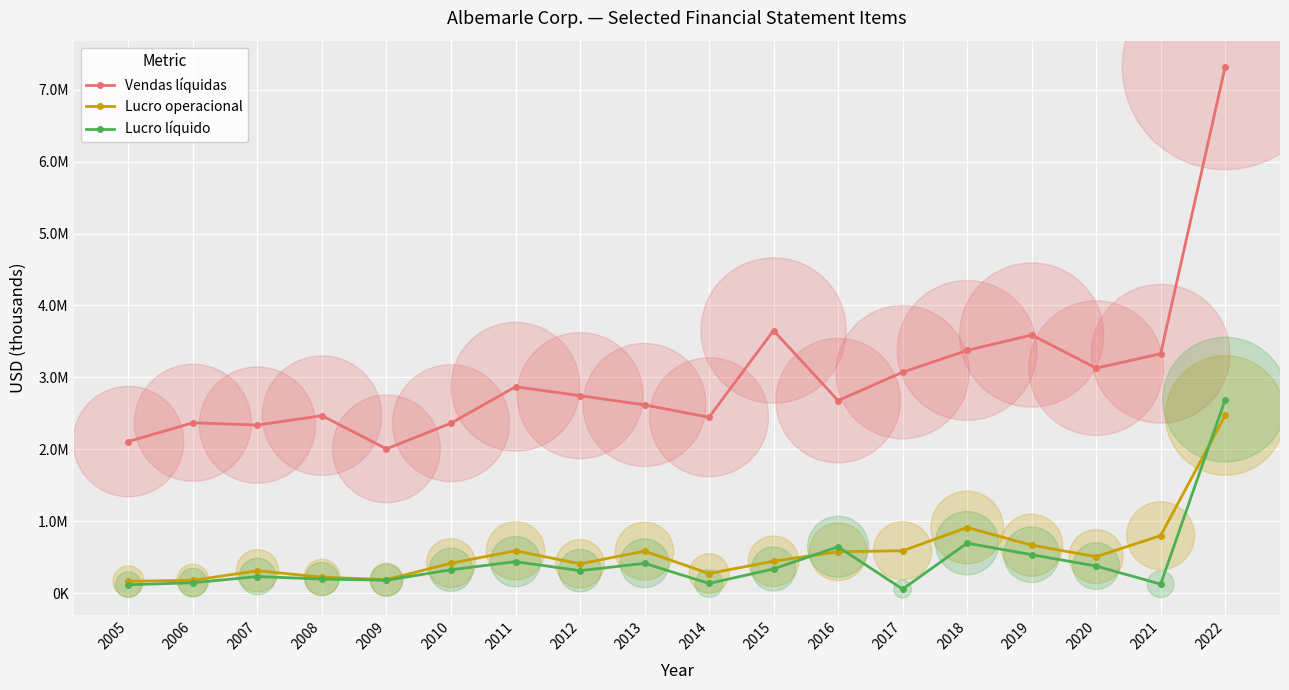

What are all the series names shown in the legend?

Vendas líquidas, Lucro operacional, Lucro líquido